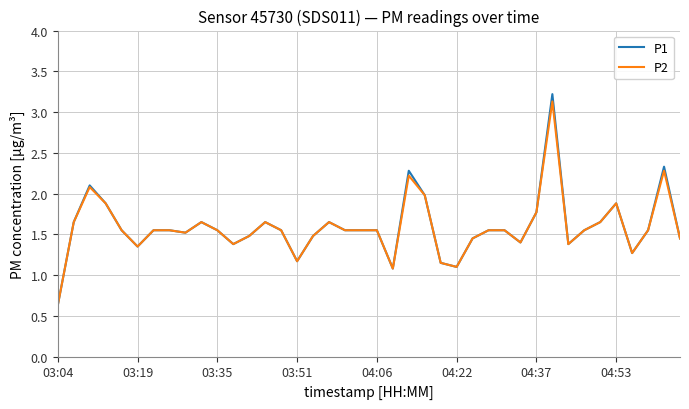

What is the lowest value of the P1 series?

0.6